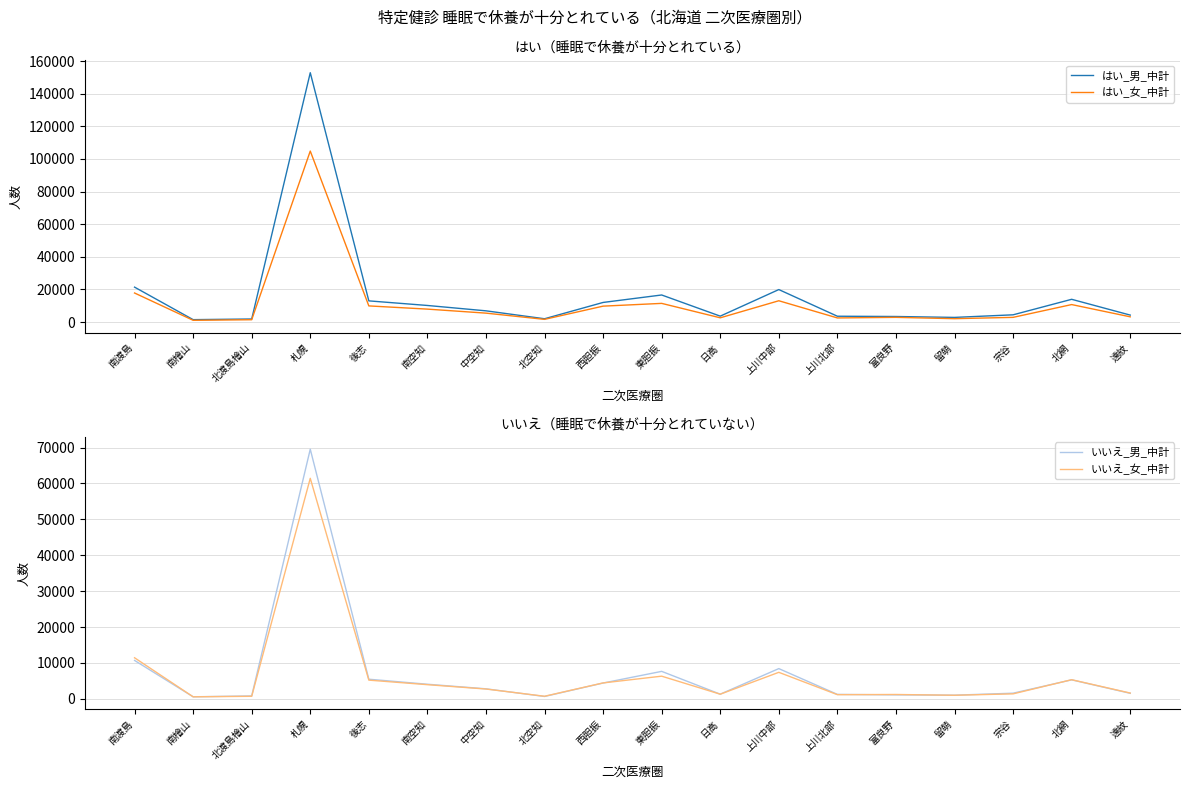

What is the value of the はい_男_中計 point at the 5th from the left?

12992